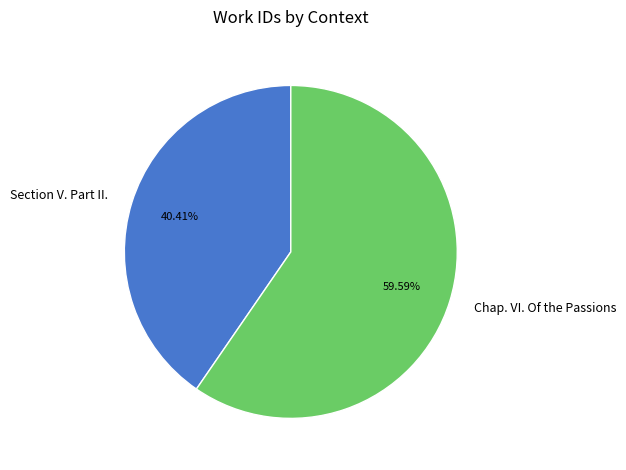

How many slices are in this pie chart?

2